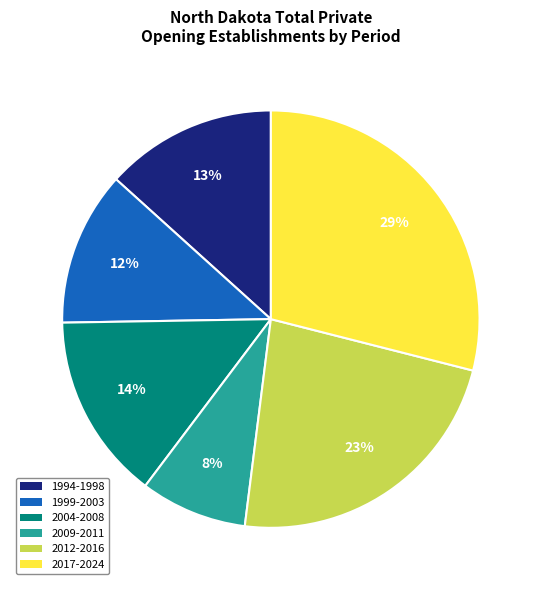

Is the sum of 2017-2024 and 2012-2016 greater than half?

Yes